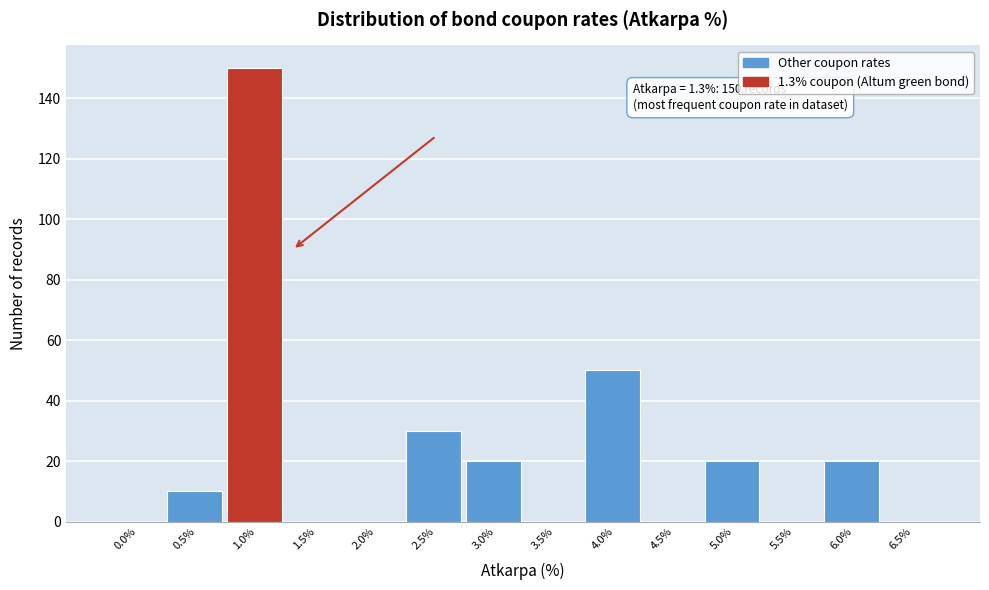

Reading left to right, transcribe all the data shown in this chart.

0.0%=0	0.5%=10	1.0%=150	1.5%=0	2.0%=0	2.5%=30	3.0%=20	3.5%=0	4.0%=50	4.5%=0	5.0%=20	5.5%=0	6.0%=20	6.5%=0